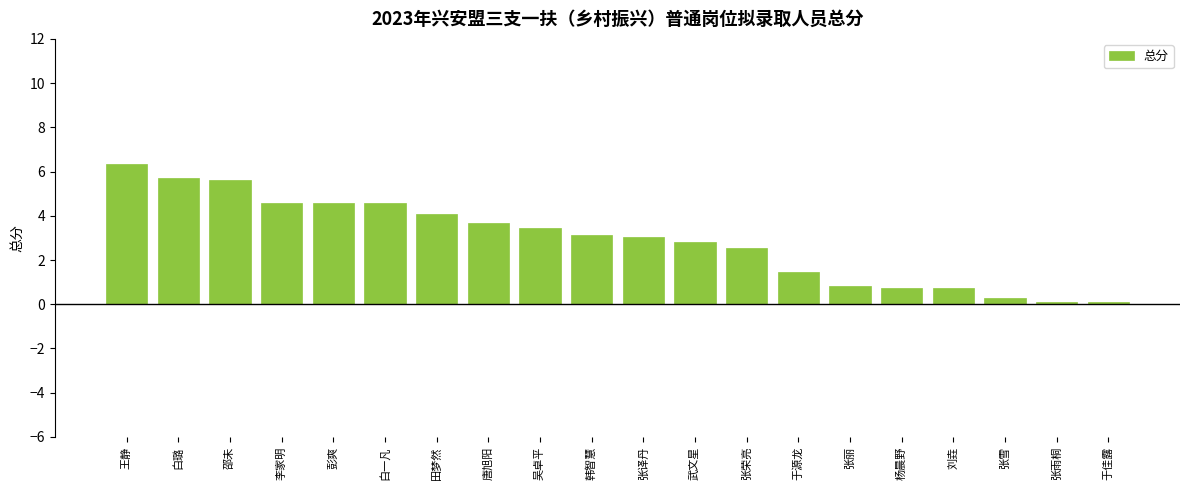

Which label corresponds to the largest value in the chart?

王静